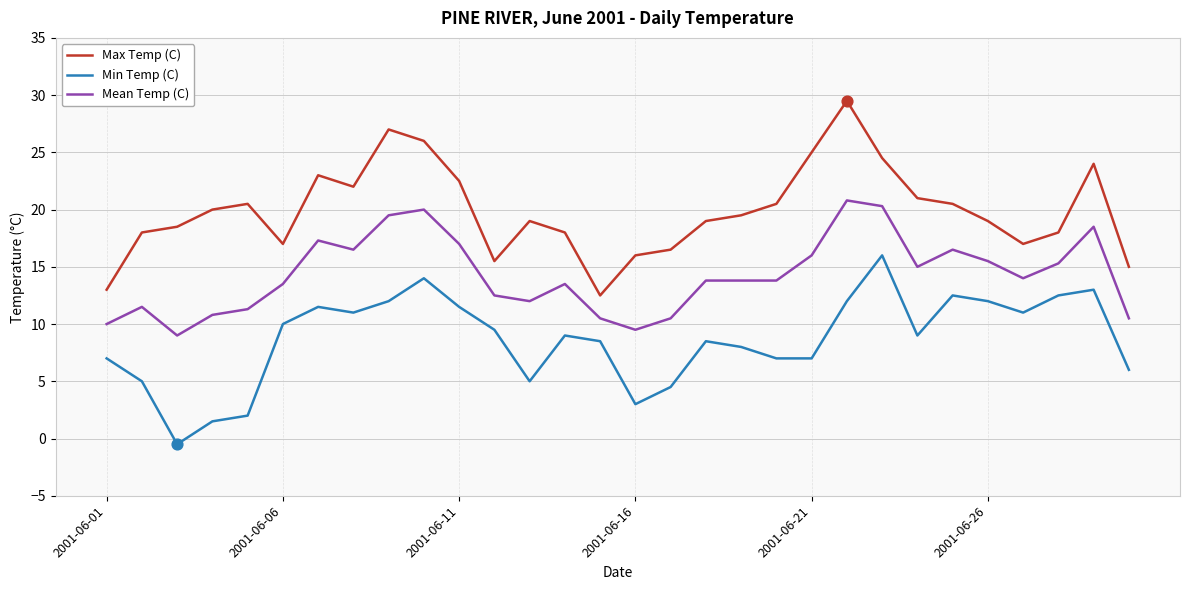

At how many categories does at least one series exceed 6?

30